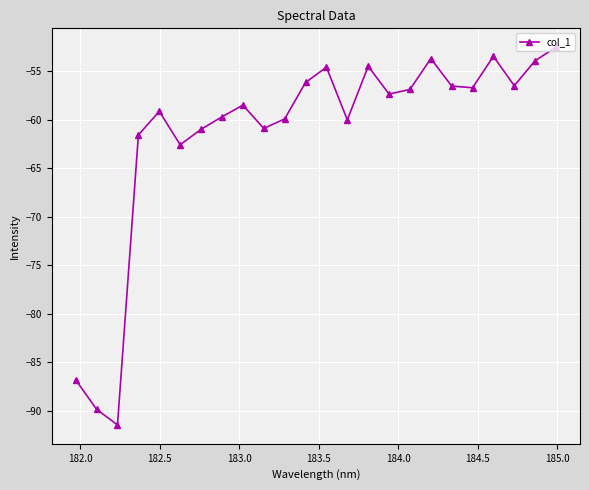

What is the value of the 9th point from the left?

-58.5